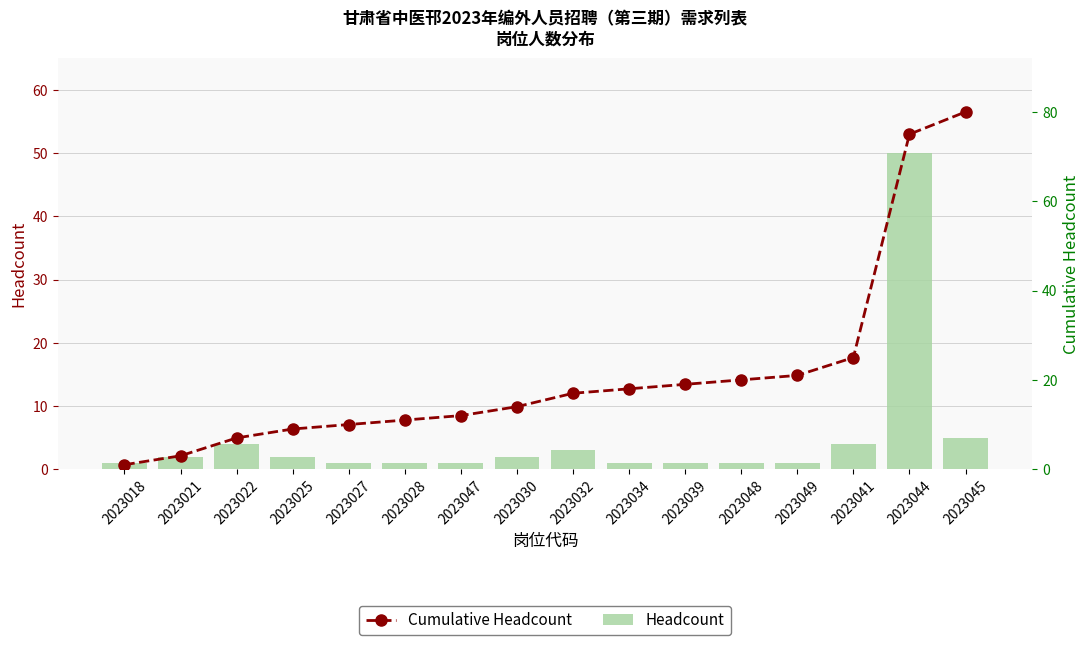

Rank the series by their average value, from lowest to highest.

Headcount, Cumulative Headcount